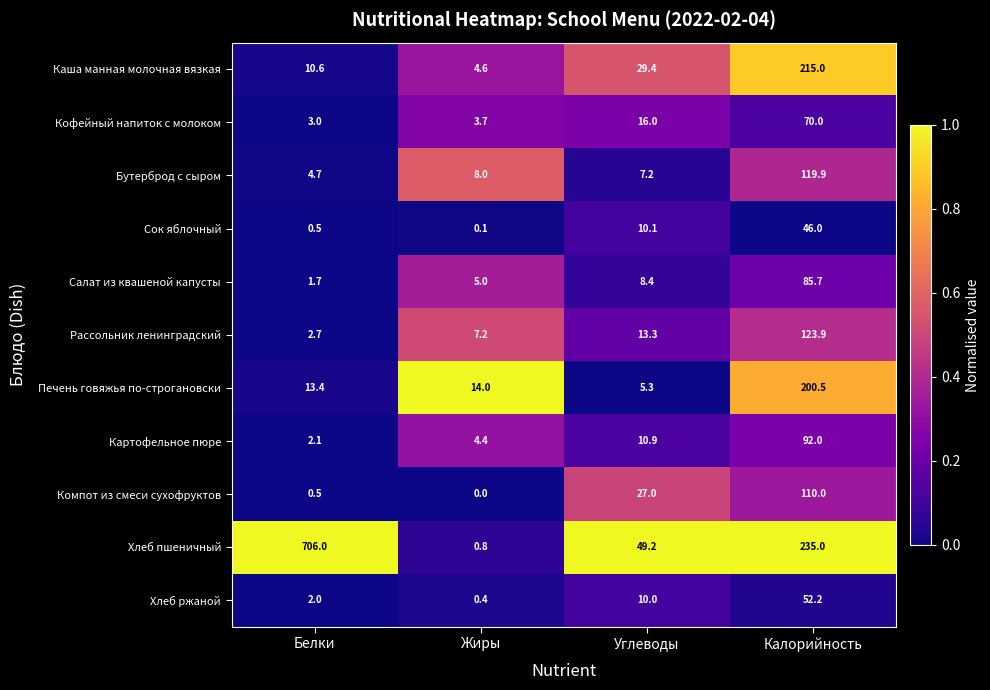

Is it true that Каша манная молочная вязкая equals 4.6 at Жиры?

True